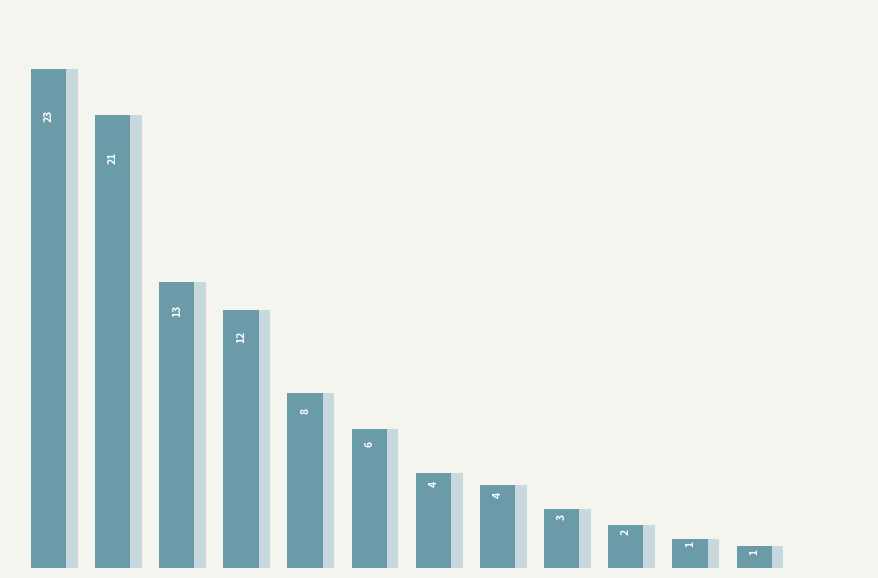

Is it true that the value at 8 is 1706.2?

False